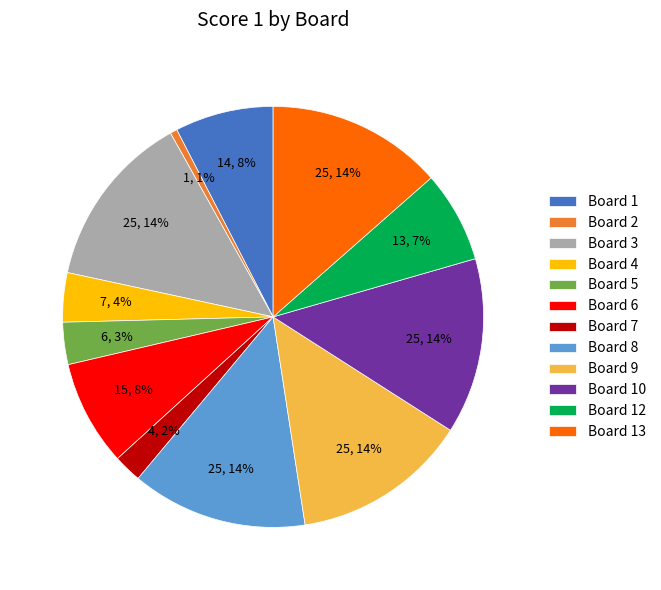

Combined, do Board 7 and Board 6 account for over 50%?

No